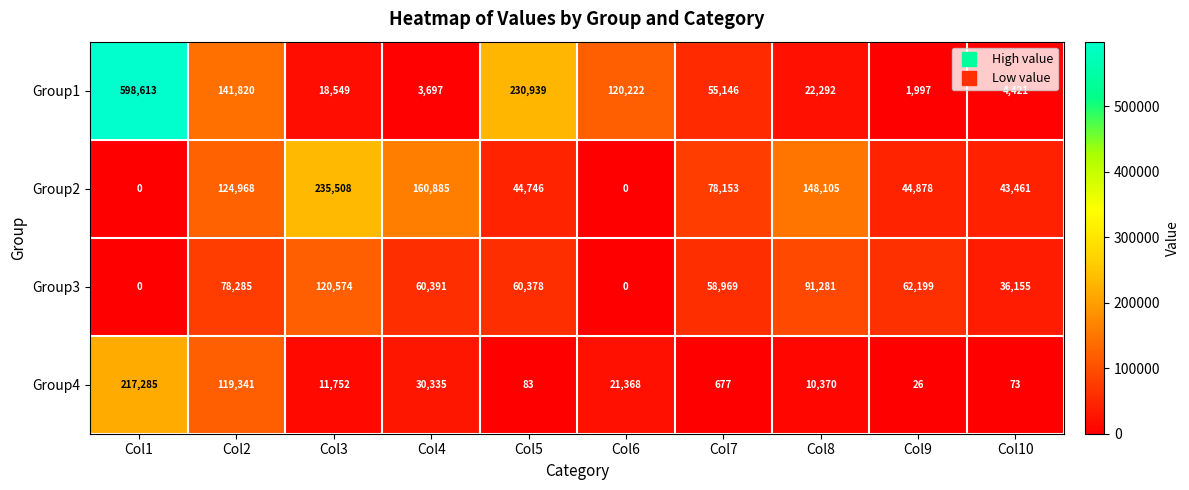

Between Col4 and Col10, which series saw the biggest shift?

Group2